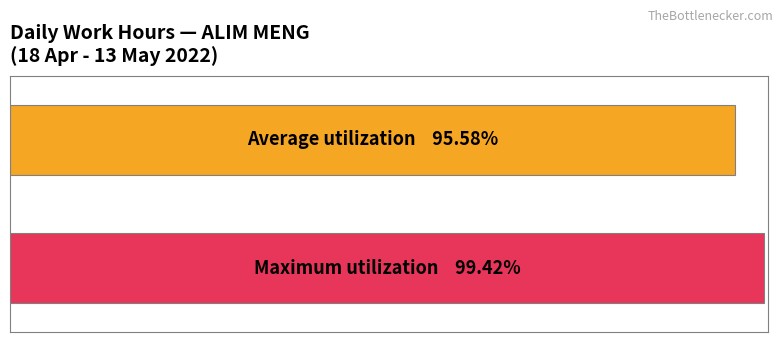

Is it true that Average utilization equals 5.5 at 11?

False